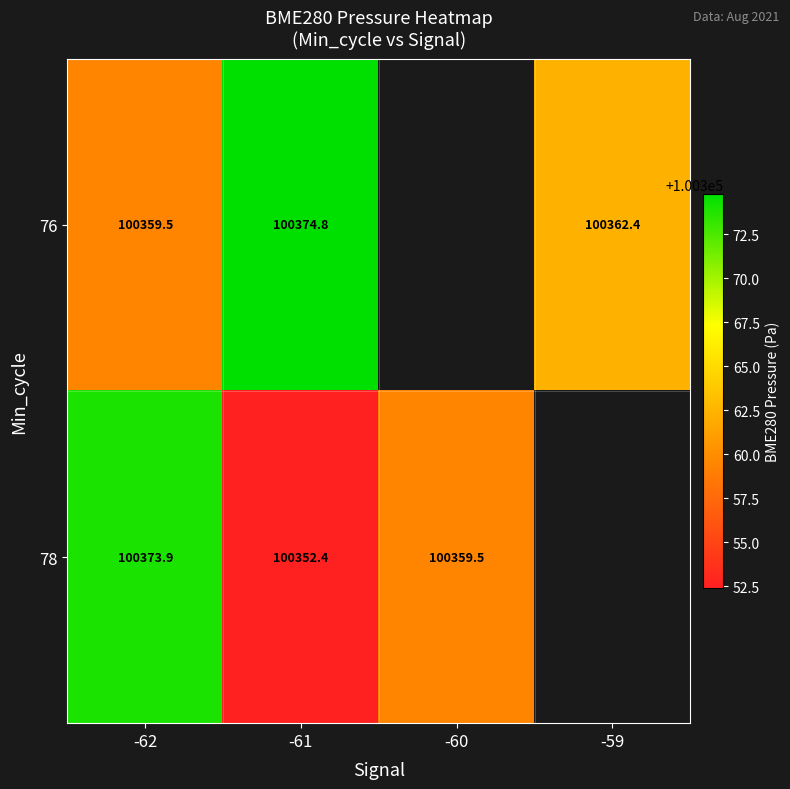

How many values in the 78 series exceed 100373?

1